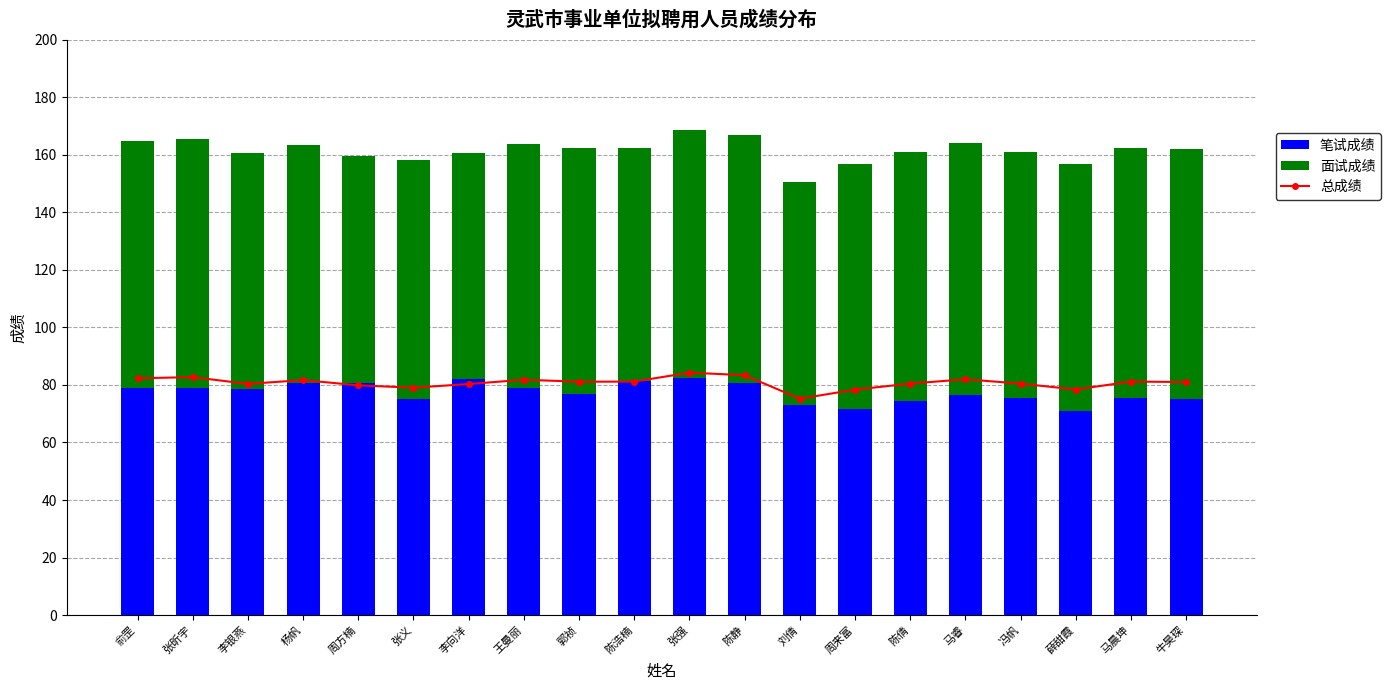

How many values in the 总成绩 series exceed 81?

10